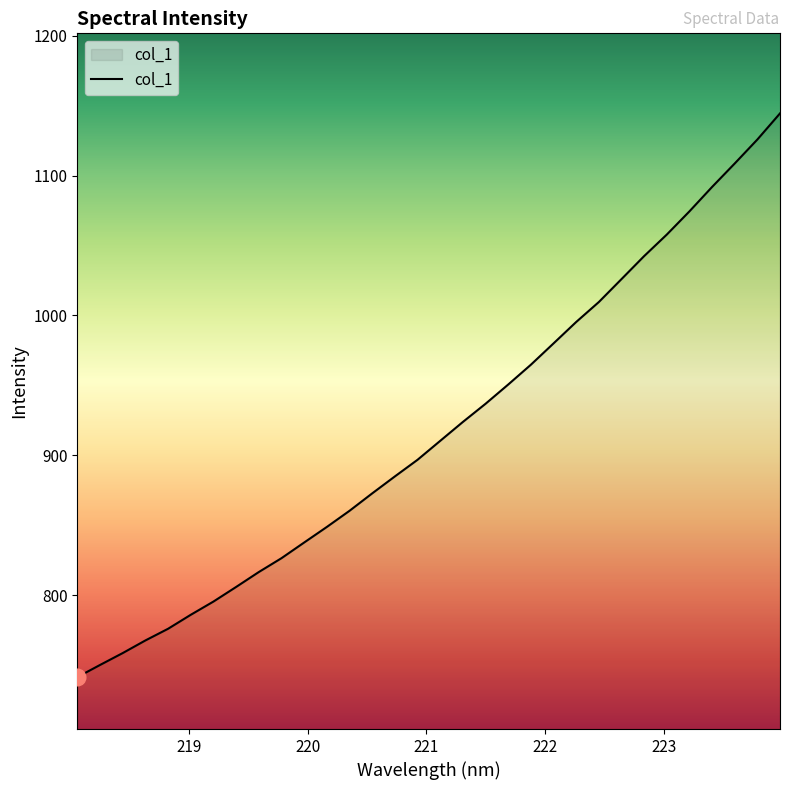

What is the greatest value displayed?

1144.4